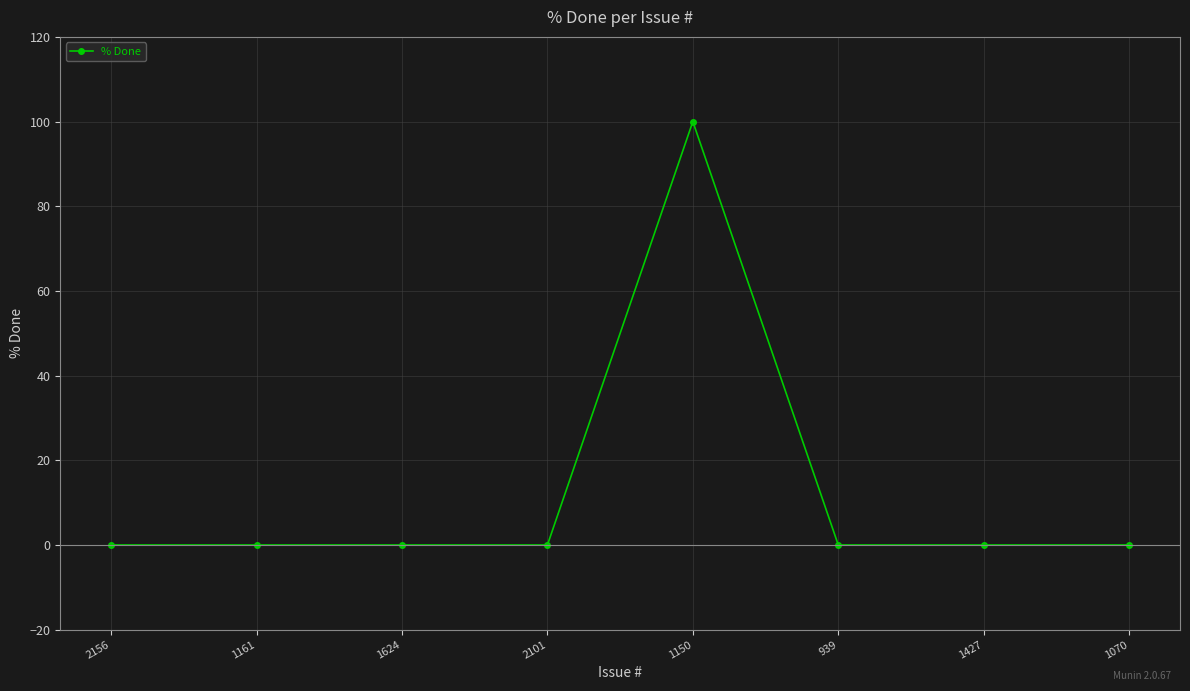

True or false: there are more than 0 points higher than both neighbors.

True